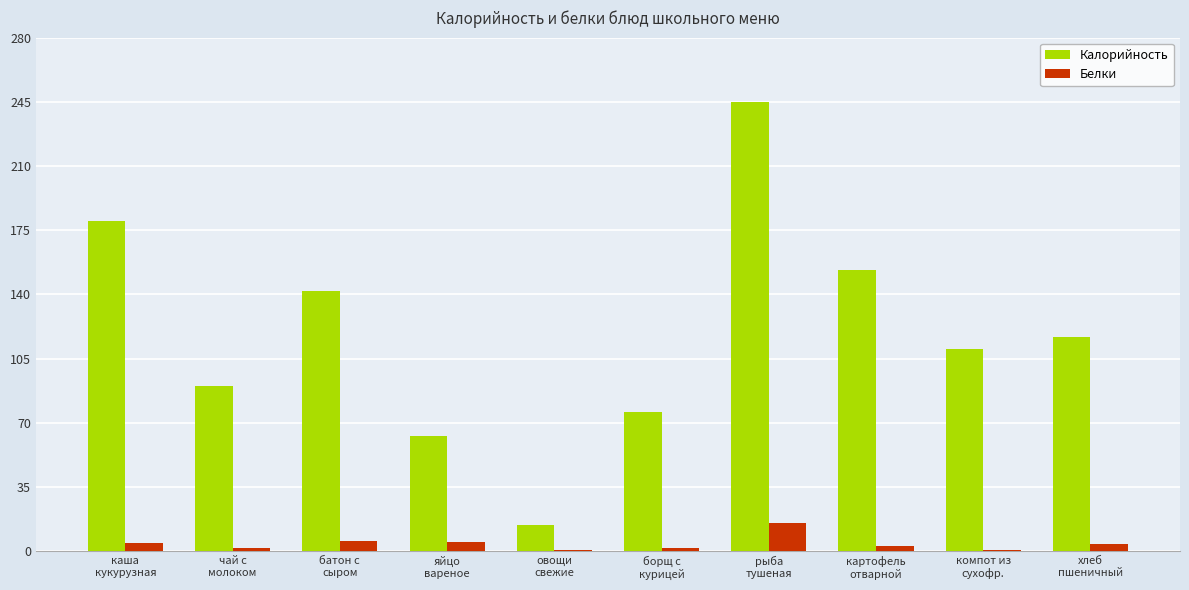

How many groups of bars are there?

10